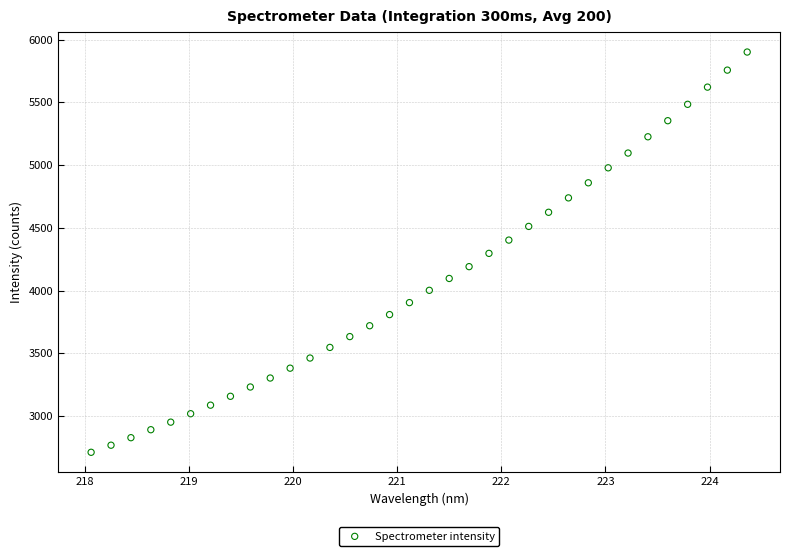

What is the range of Y values (max minus min)?

3189.5